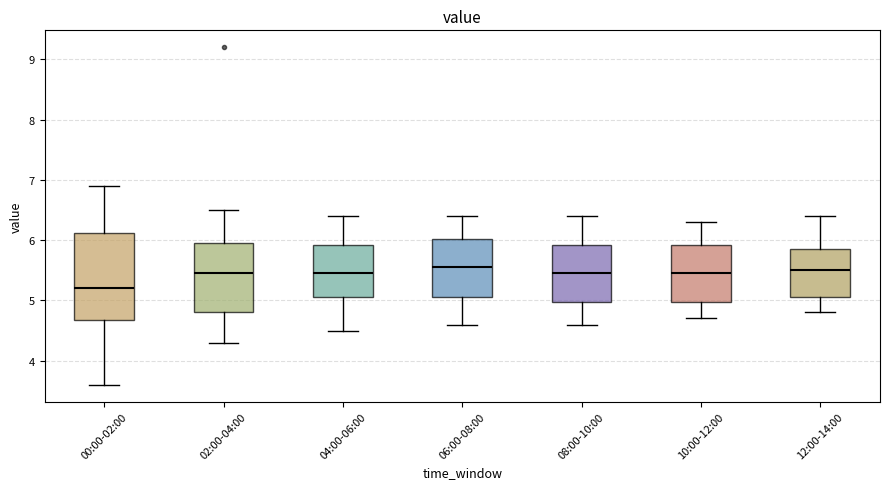

Reading left to right, transcribe this box plot: for each box, give where its median line is, the range the box spans, and where its two whiskers end, as read against the y-axis. The values are not printed on the chart, so give them approximately, as read against the axis.

00:00-02:00: median 5.2, box 4.7 to 6.1, whiskers 3.6 to 6.9
02:00-04:00: median 5.5, box 4.8 to 6.0, whiskers 4.3 to 6.5
04:00-06:00: median 5.5, box 5.1 to 5.9, whiskers 4.5 to 6.4
06:00-08:00: median 5.6, box 5.1 to 6.0, whiskers 4.6 to 6.4
08:00-10:00: median 5.5, box 5.0 to 5.9, whiskers 4.6 to 6.4
10:00-12:00: median 5.5, box 5.0 to 5.9, whiskers 4.7 to 6.3
12:00-14:00: median 5.5, box 5.1 to 5.9, whiskers 4.8 to 6.4